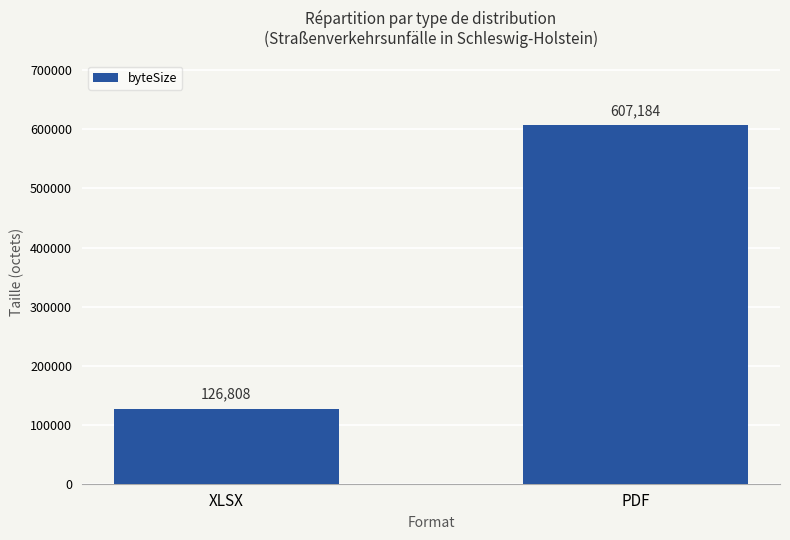

What is the difference between the values at PDF and XLSX?

480376